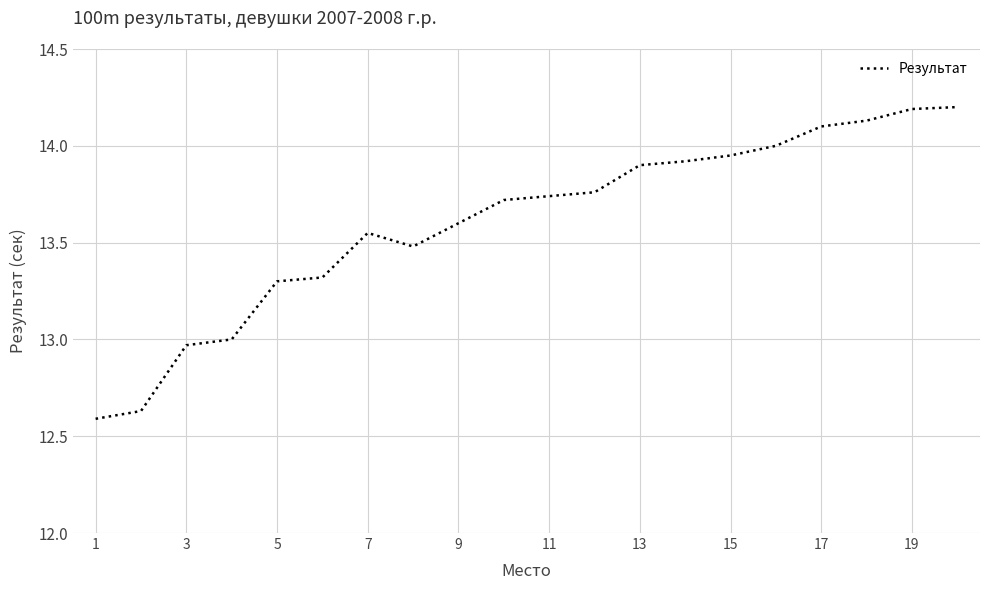

What is the greatest value displayed?

14.2